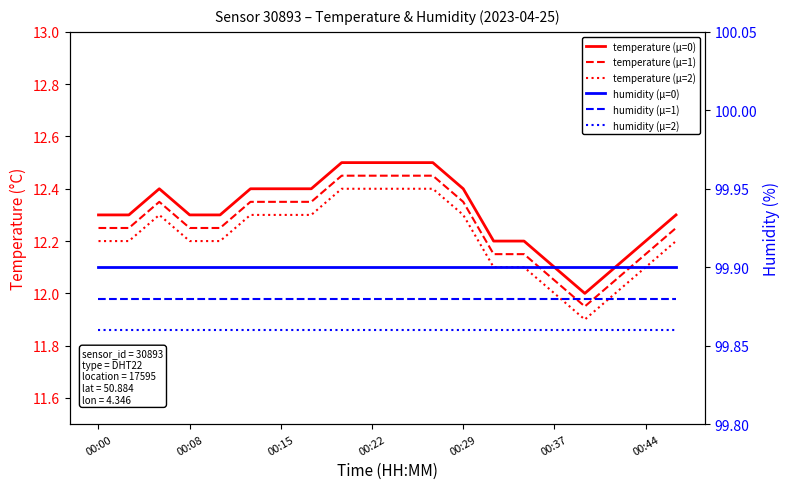

How many lines are shown in the chart?

6